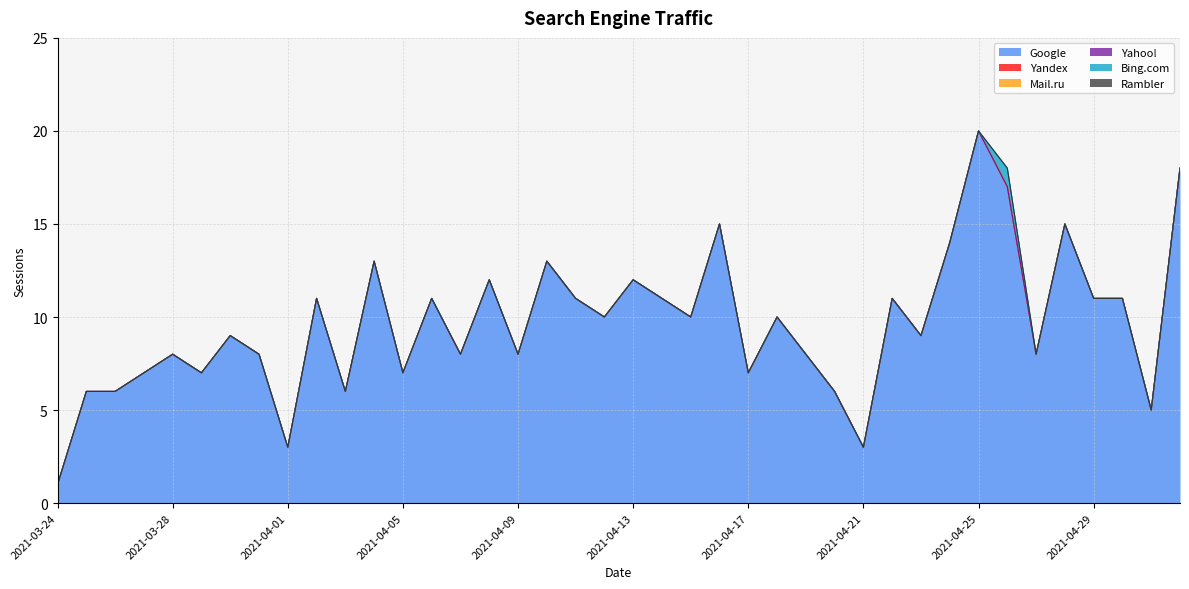

What are all the series names shown in the legend?

Google, Yandex, Mail.ru, Yahoo!, Bing.com, Rambler